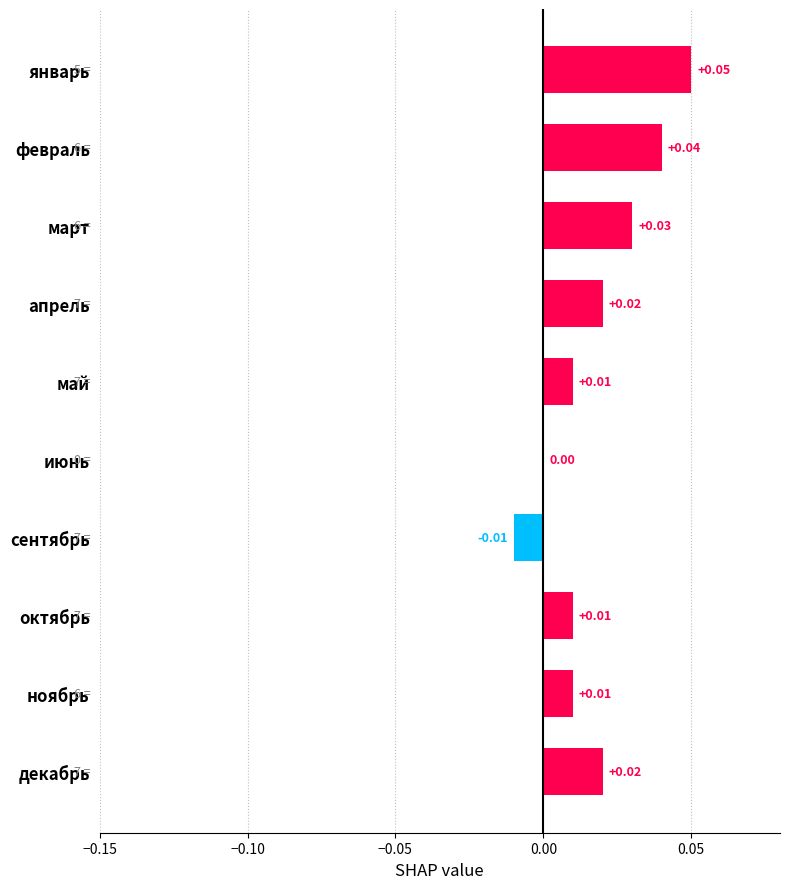

At which label is the value closest to 0?

июнь